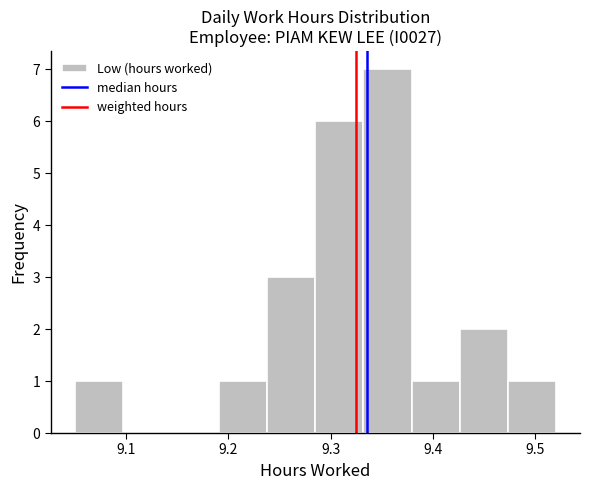

What is the height of the bar covering 9.332 to 9.379 on the x-axis? Neither the bar edges nor the heights are printed on the chart, so give them approximately, as read against the axes.

7